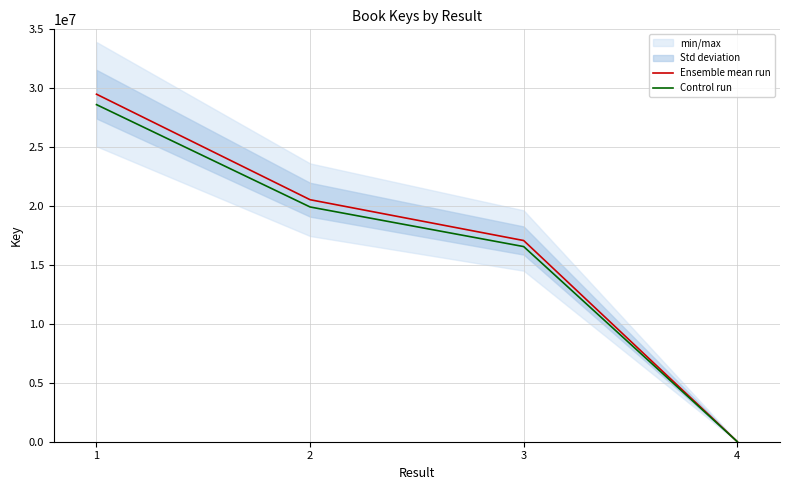

What is the difference between the maximum and minimum values in the Control run series?

28602738.2